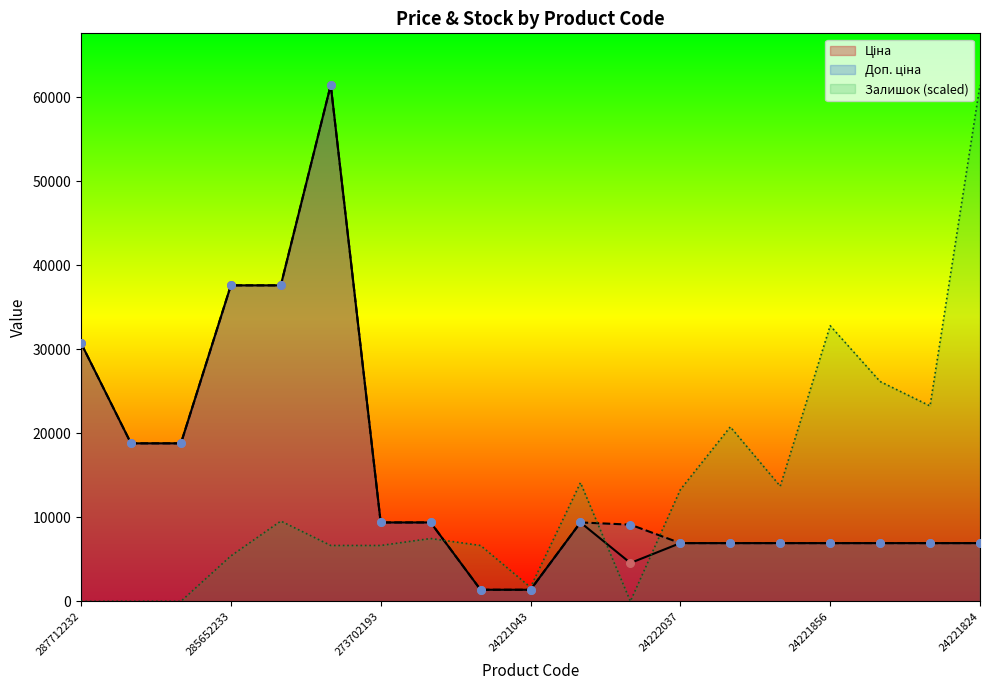

At which category is the sum across all series the highest?

285672232